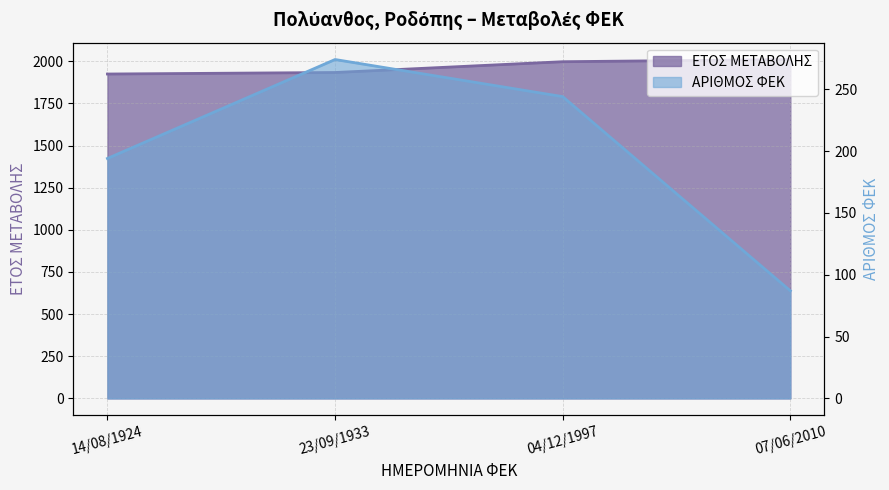

Reading left to right, what are all the values shown in this chart?

ΕΤΟΣ ΜΕΤΑΒΟΛΗΣ: 1924	1933	1997	2010
ΑΡΙΘΜΟΣ ΦΕΚ: 194	274	244	87